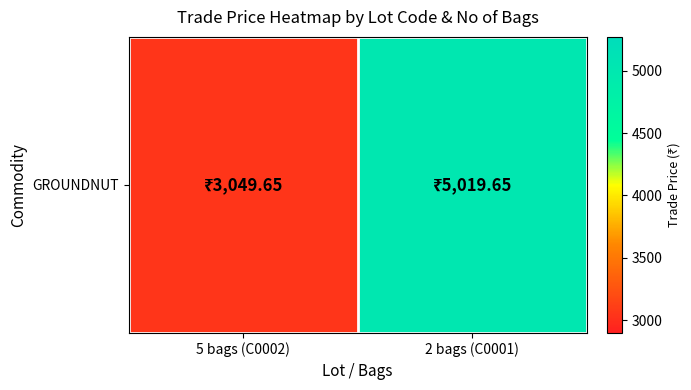

Read the value at 2 bags (C0001).

5019.6